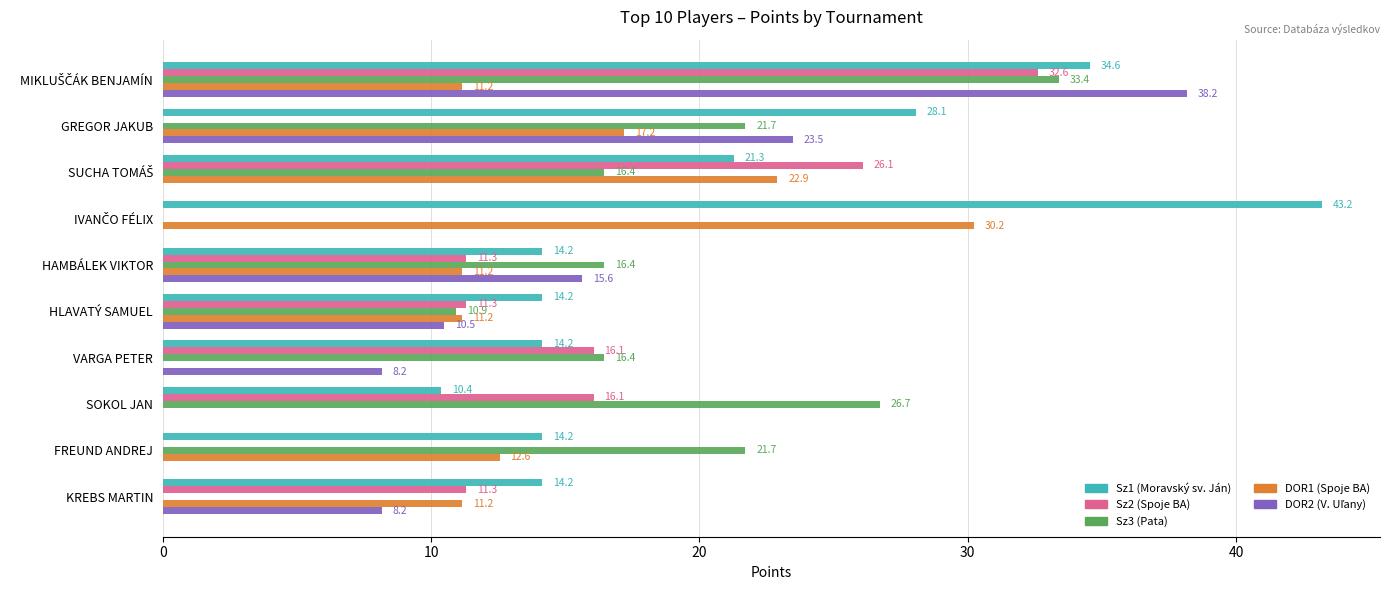

Which series has the largest total across all categories?

Sz1 (Moravský sv. Ján)